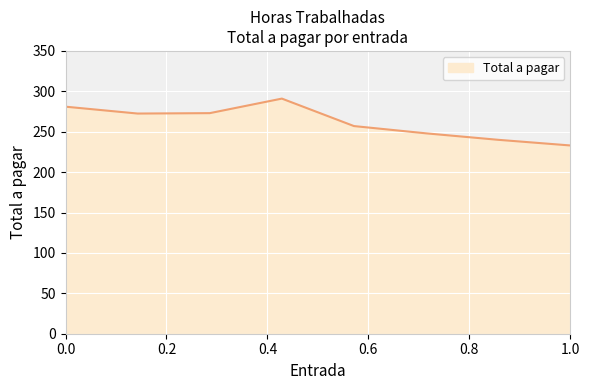

True or false: there are more than 0 points higher than both neighbors.

True